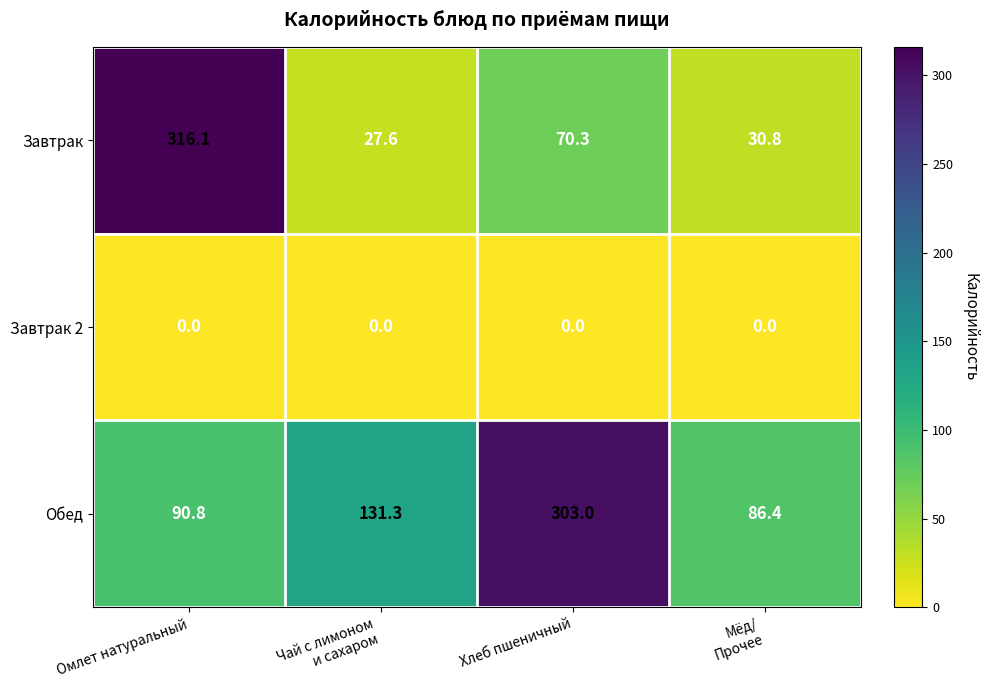

Reading left to right, list all the values displayed in this chart.

Завтрак: 316.1	27.6	70.3	30.8
Завтрак 2: 0.0	0.0	0.0	0.0
Обед: 90.8	131.3	303.0	86.4